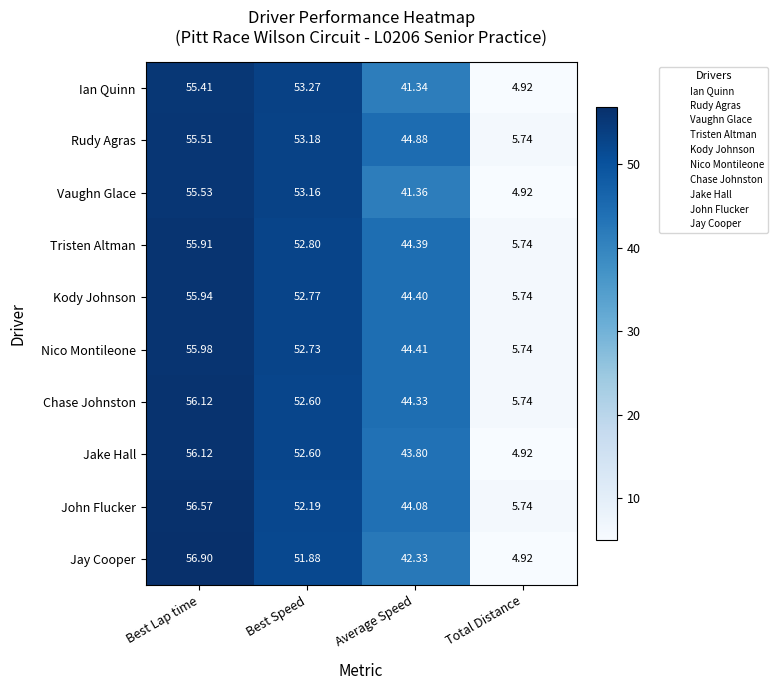

Which series changed the most between Best Speed and Total Distance?

Ian Quinn